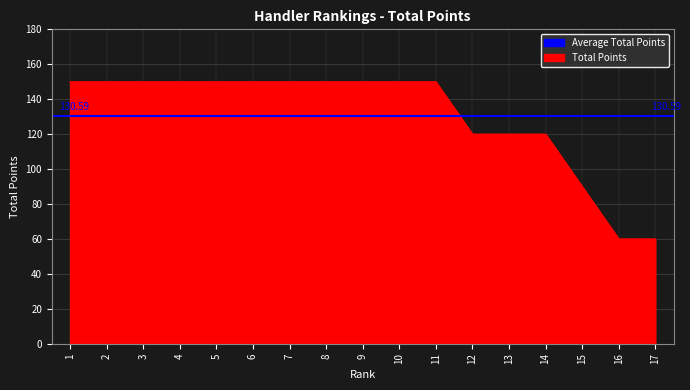

Which has a higher value, 8 or 4?

8